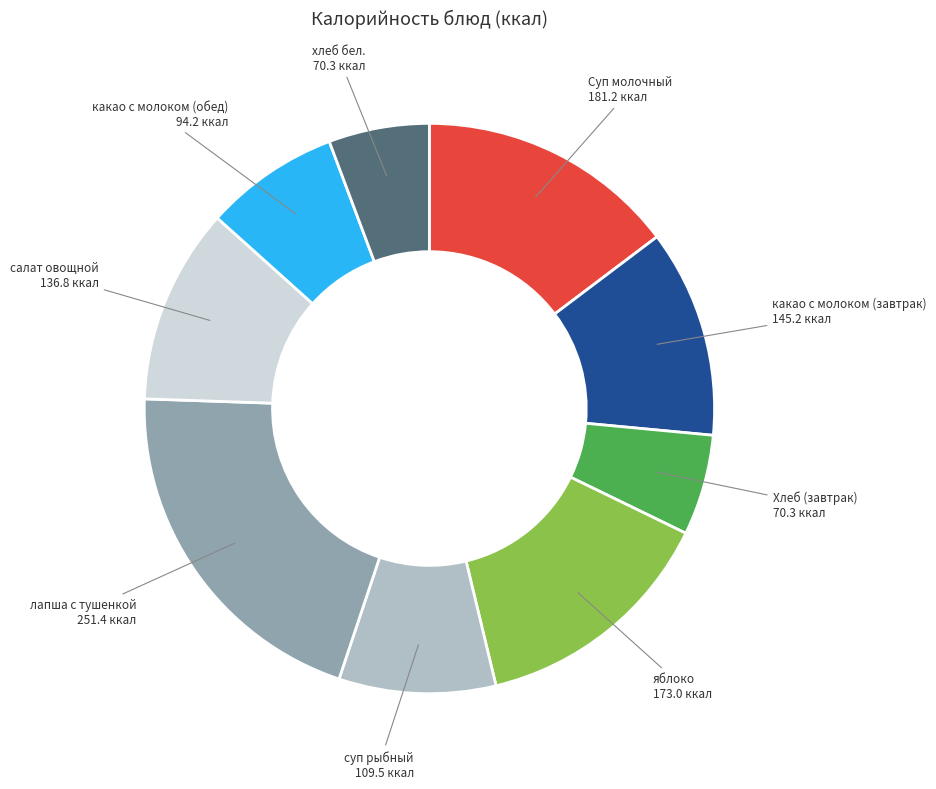

Is there a majority slice in this chart?

No